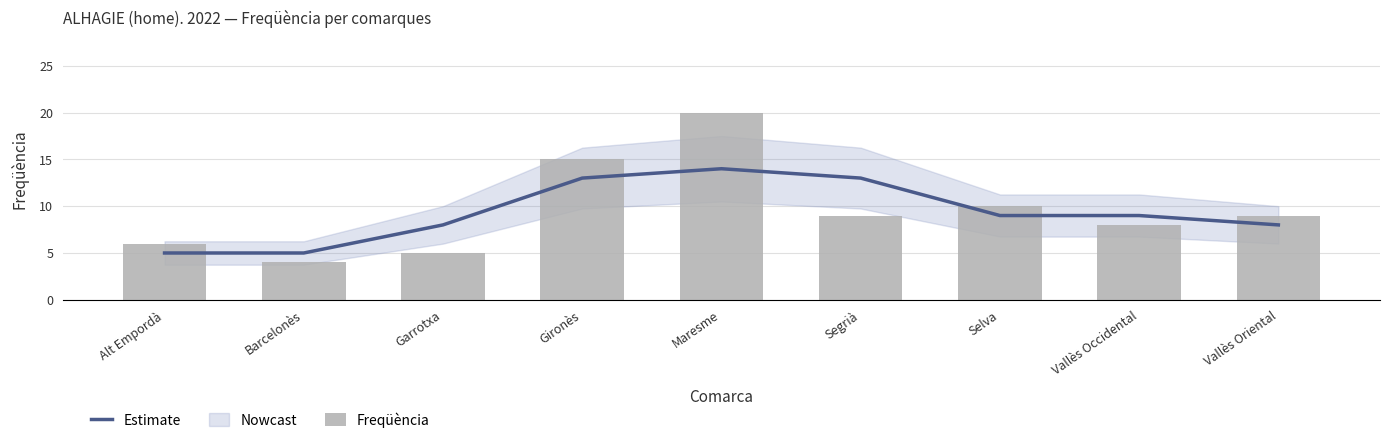

What position from the right is Alt Empordà?

9